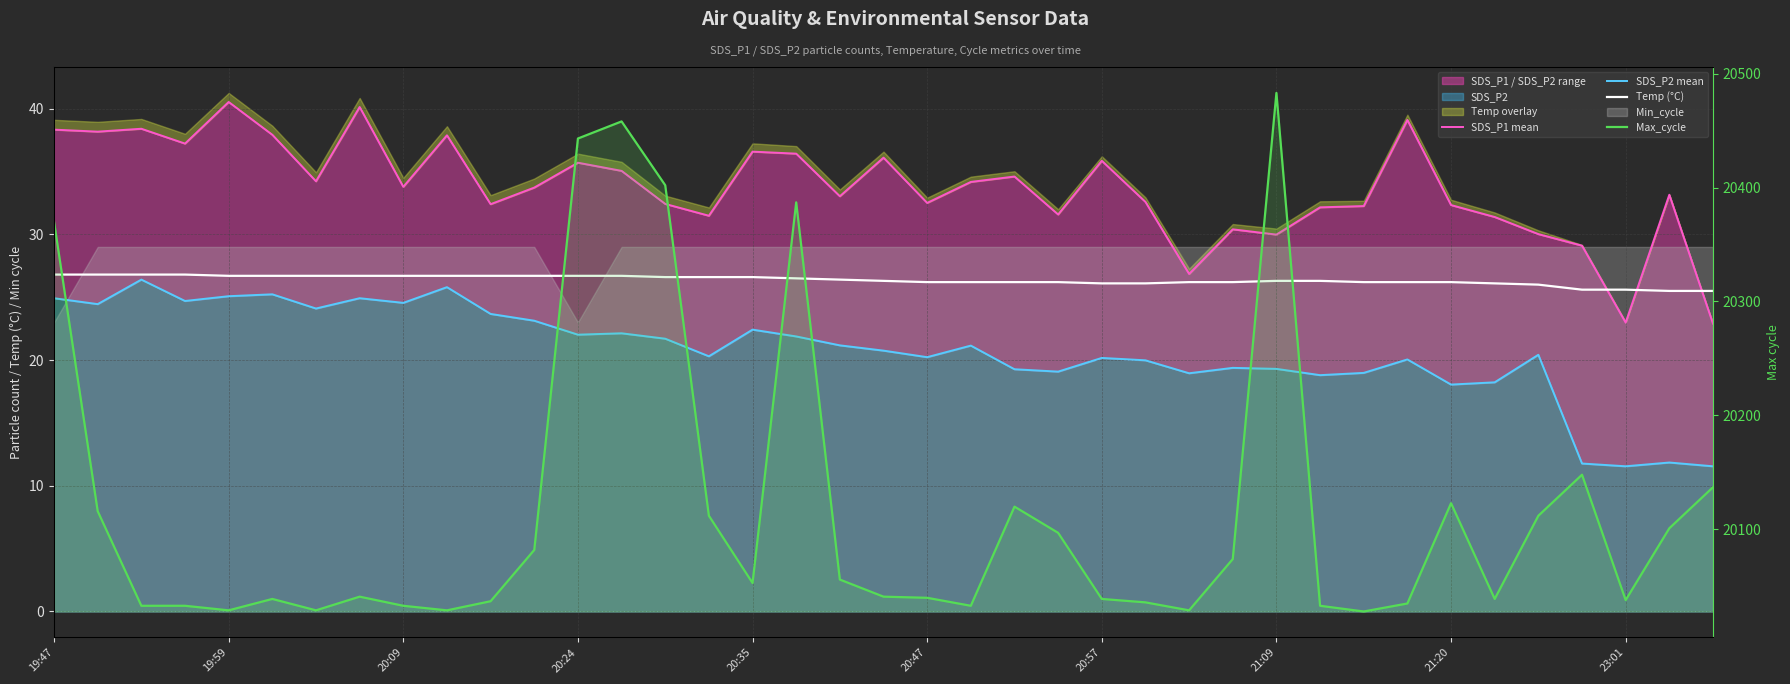

Where does the Temp (°C) series first go above 26?

19:47